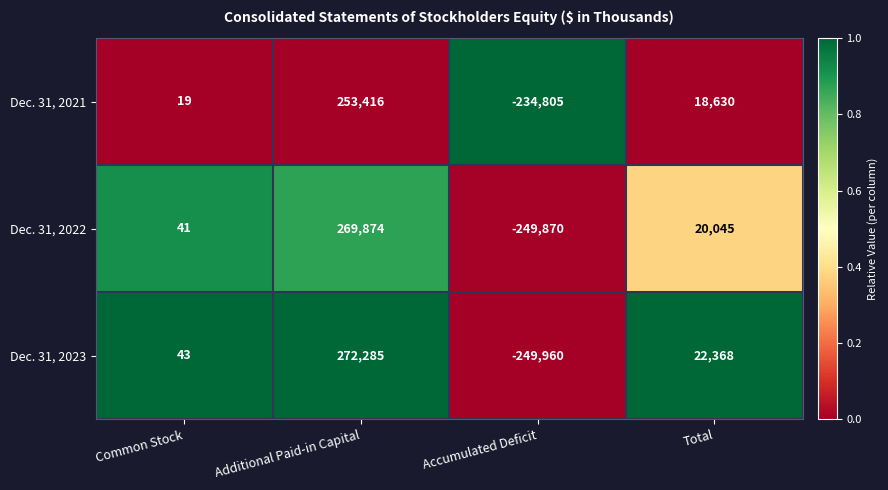

What is the highest value of the Dec. 31, 2021 series?

253416